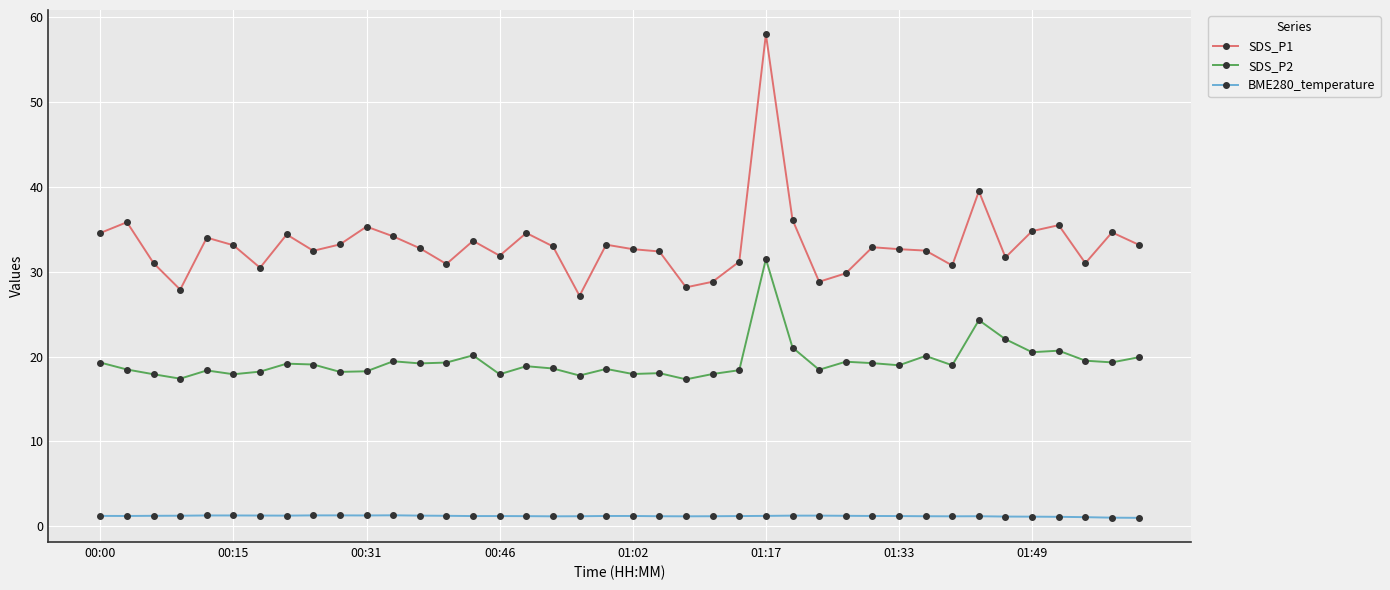

Rank the series by their maximum value, from highest to lowest.

SDS_P1, SDS_P2, BME280_temperature